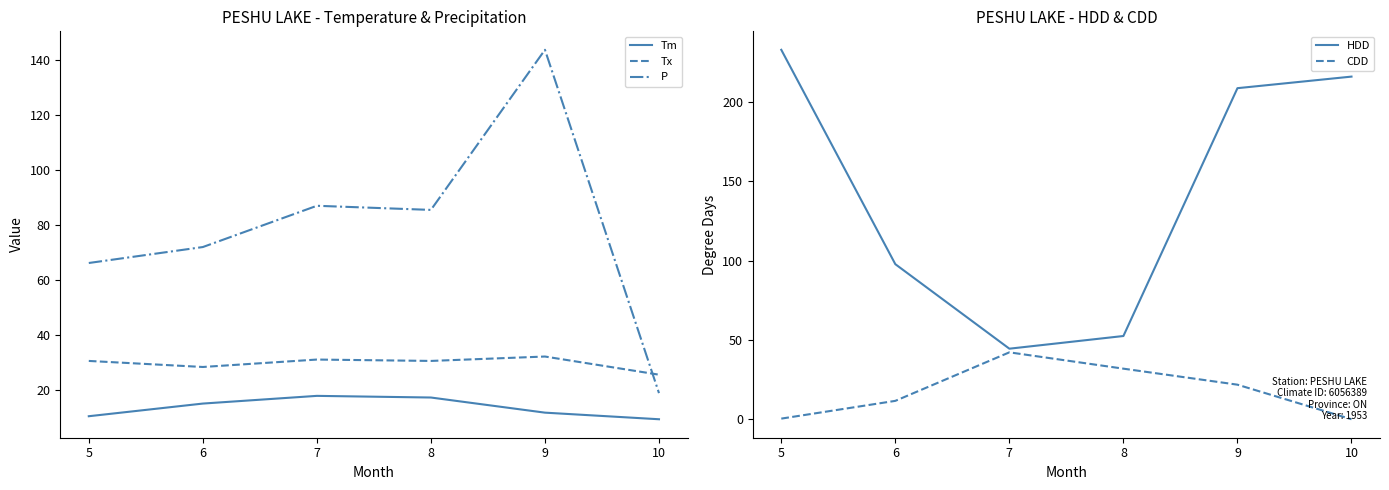

What are all the series names shown in the legend?

Tm, Tx, P, HDD, CDD